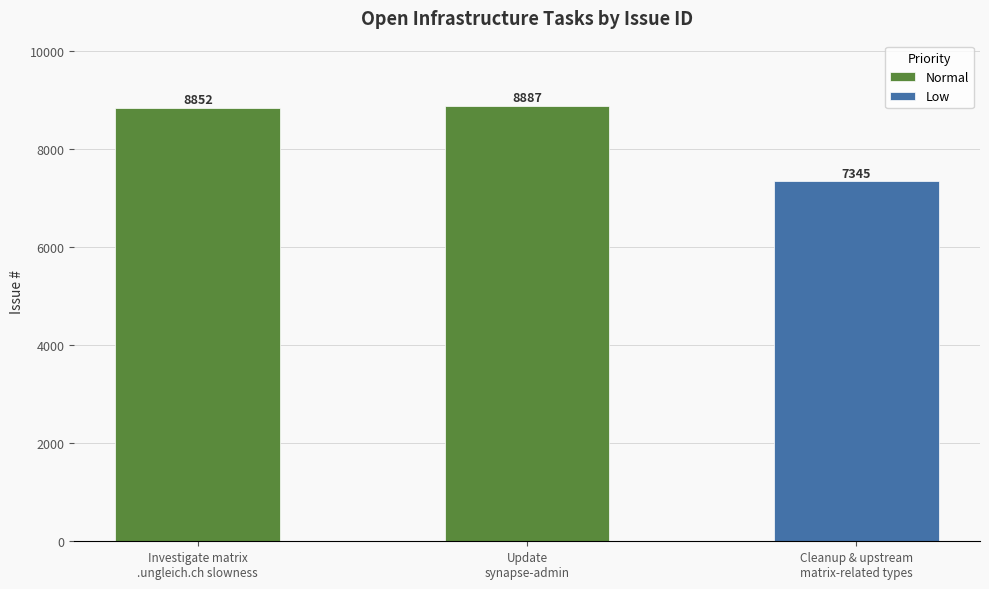

What is the change in value from Investigate matrix
.ungleich.ch slowness to Update
synapse-admin?

+35